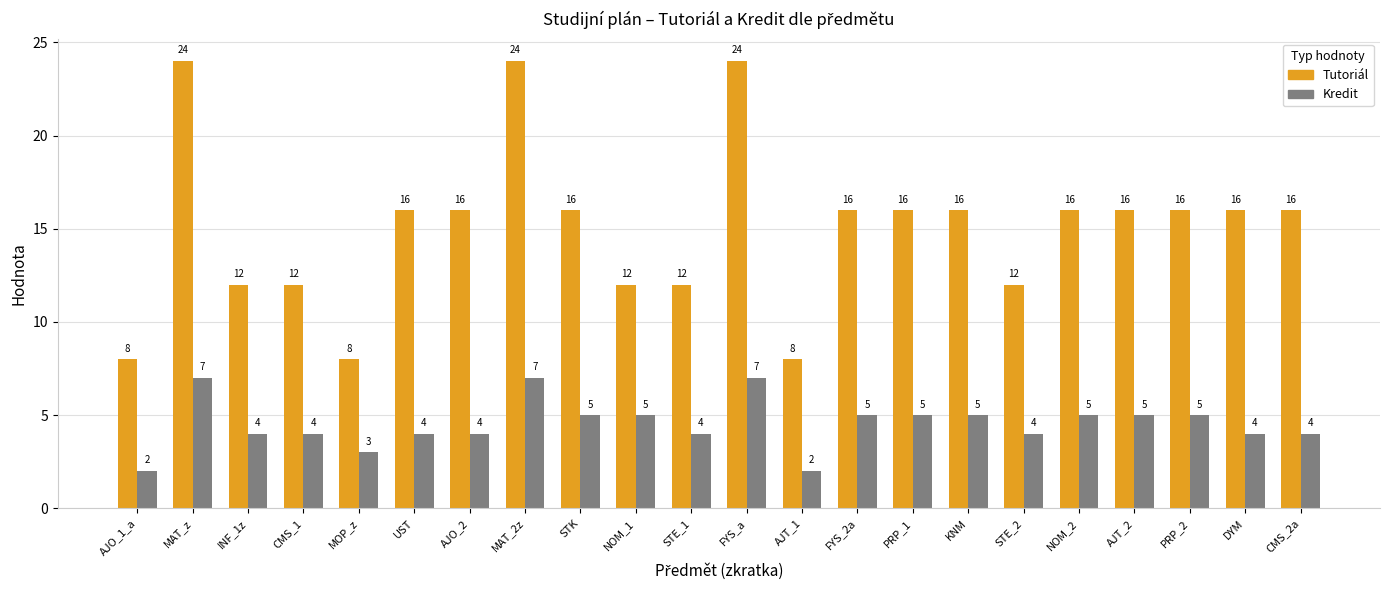

What is the sum of all Kredit values?

100